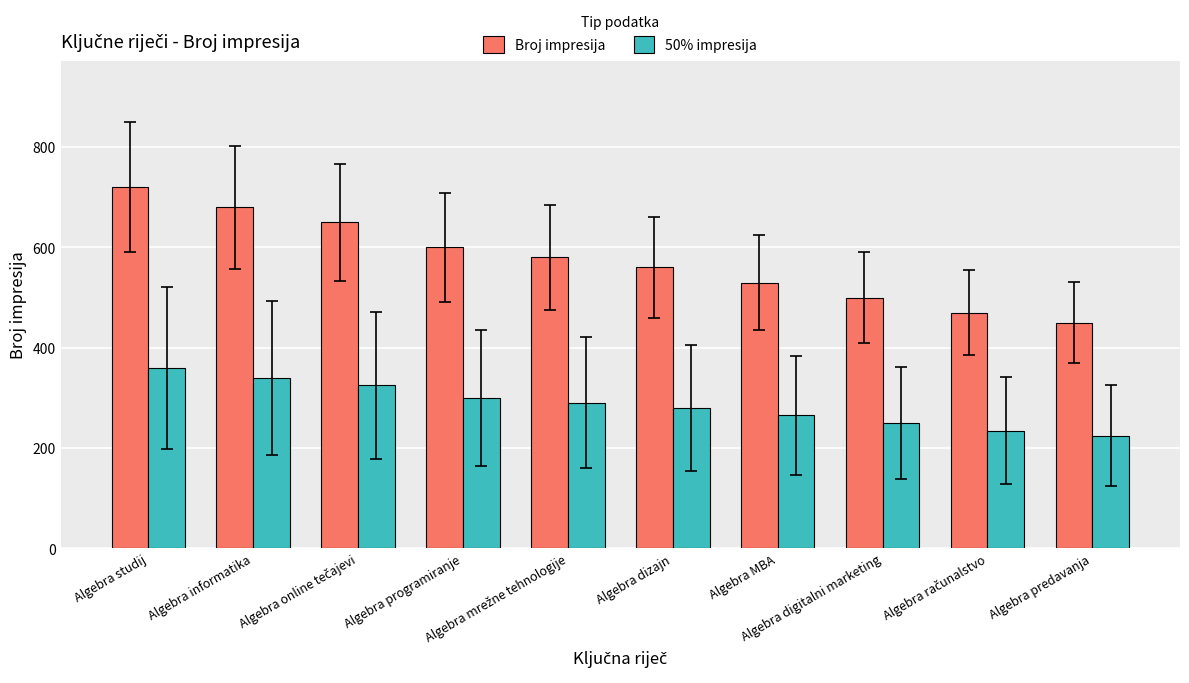

What are all the series names shown in the legend?

Broj impresija, 50% impresija